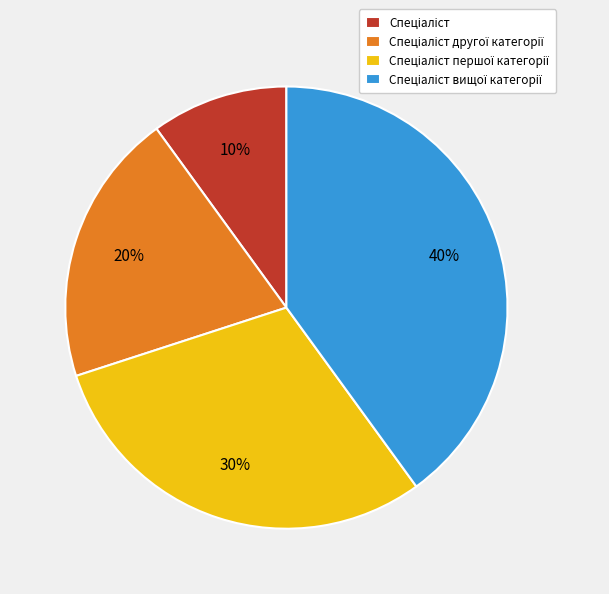

To the nearest percent, what is the average slice percentage?

25%